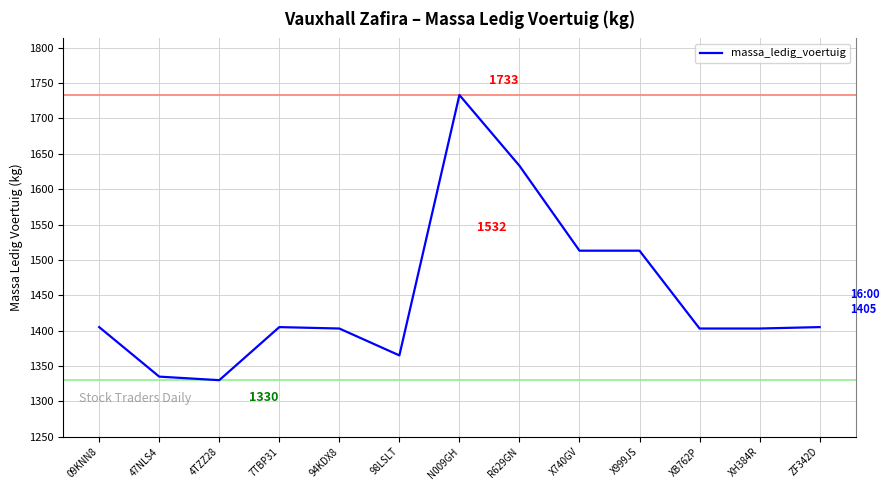

What is the maximum value shown in the chart?

1733